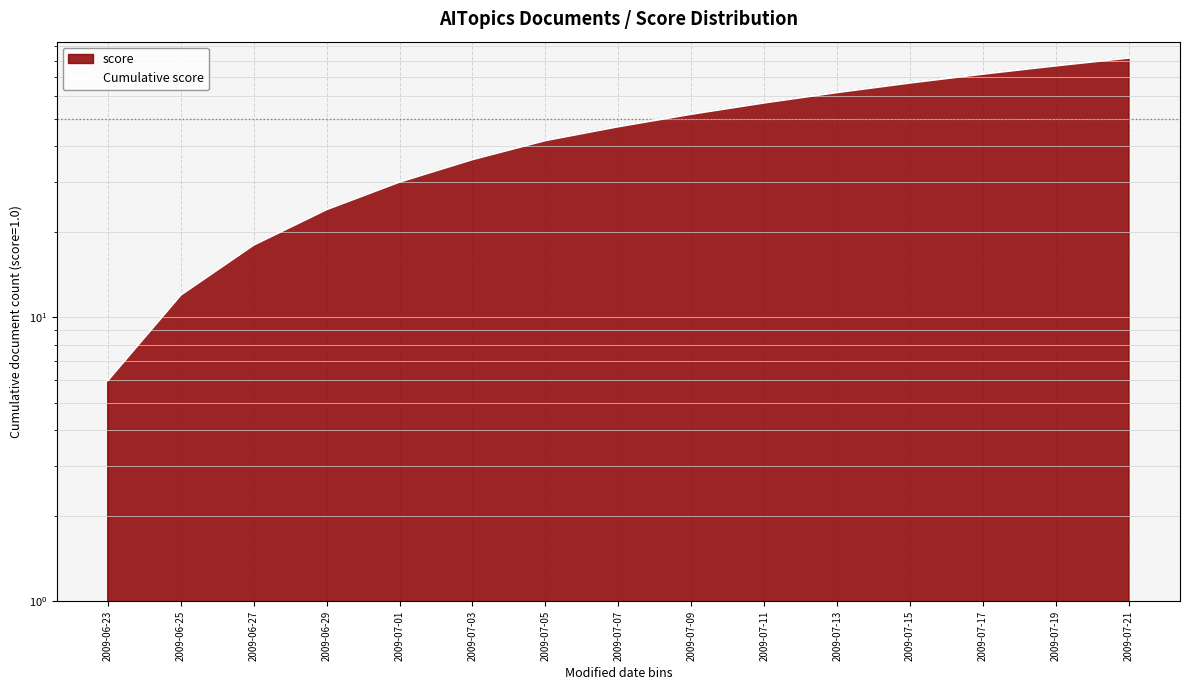

What is the sum of the values at 2009-07-09 and 2009-07-21?

134